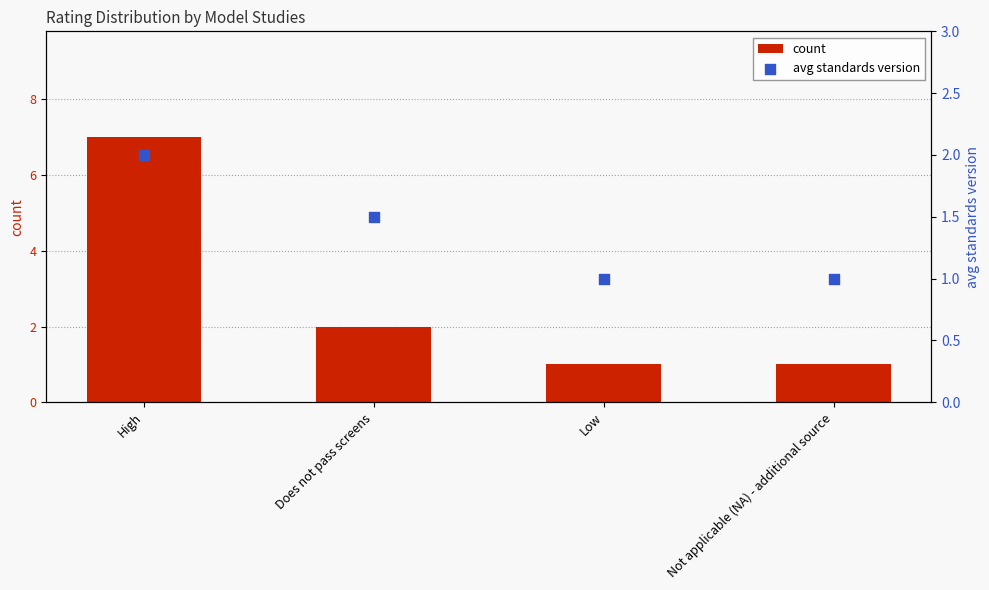

What is the total value across all series at Low?

2.0